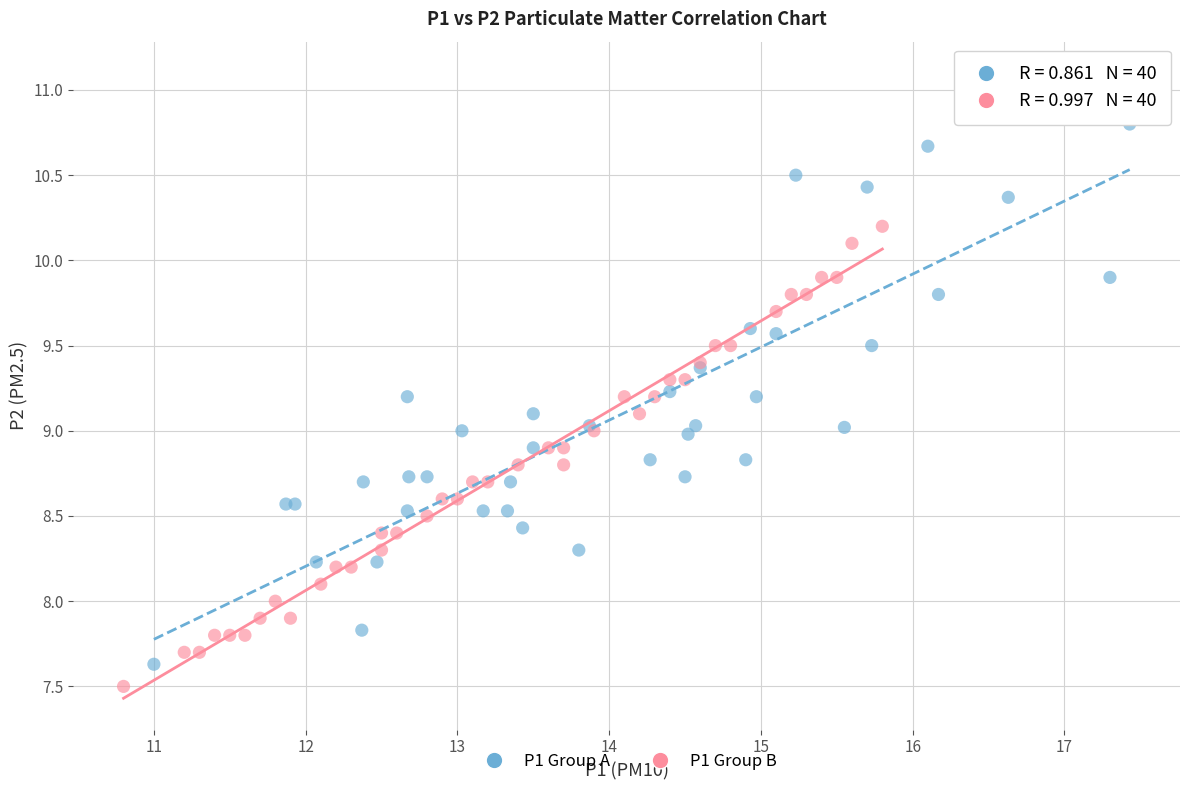

Which series reaches the maximum Y coordinate?

P1 Group A